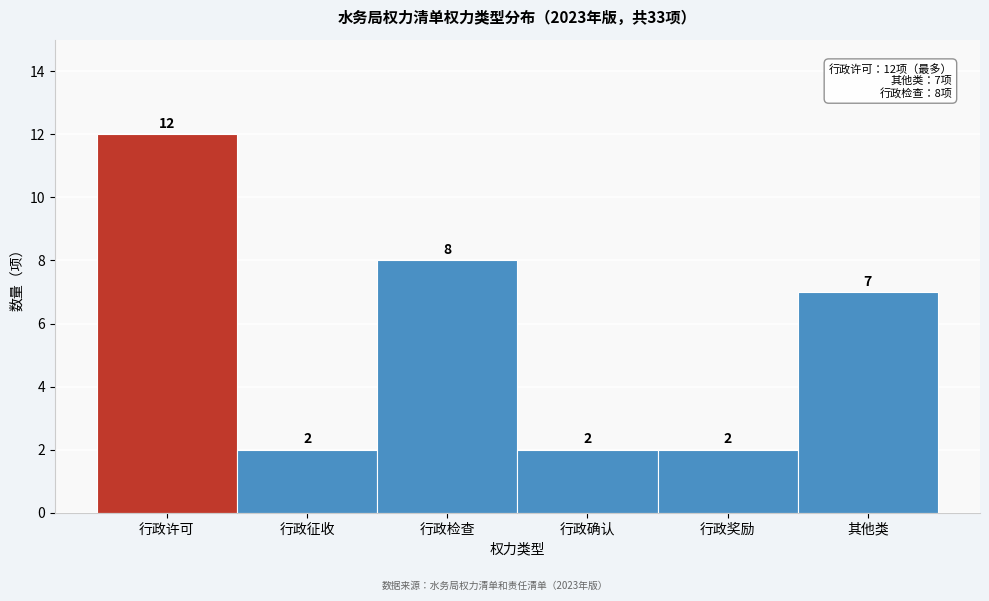

Reading right to left, what are all the values shown in this chart?

7	2	2	8	2	12